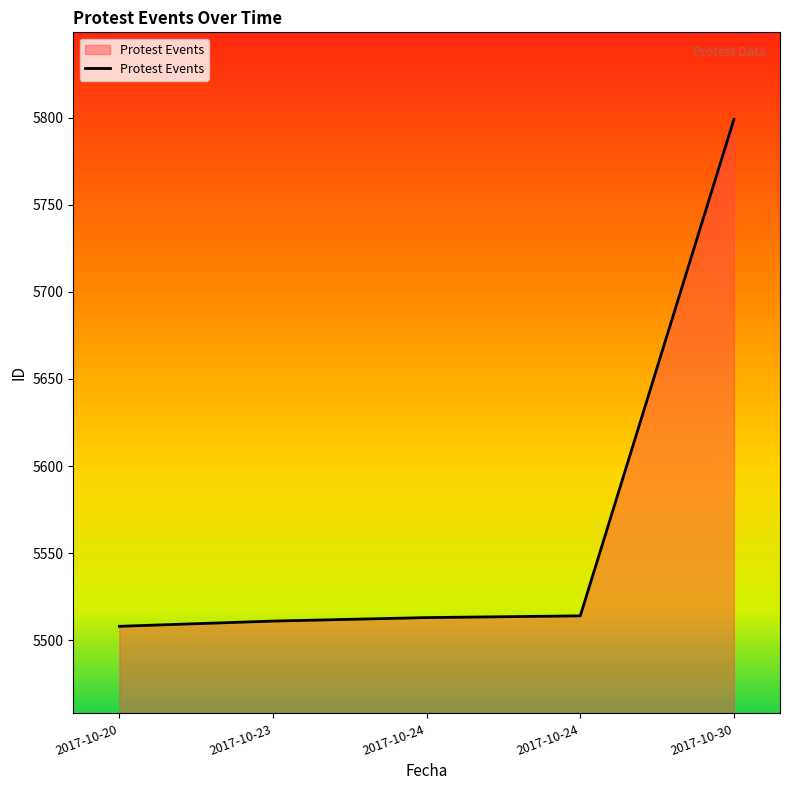

What is the value of the 5th point from the left?

5799